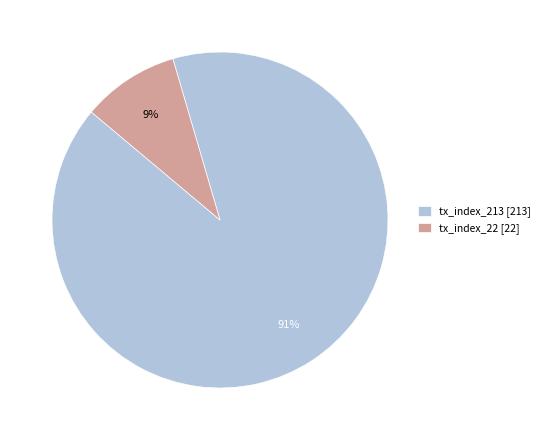

Between tx_index_22 [22] and tx_index_213 [213], which is larger?

tx_index_213 [213]